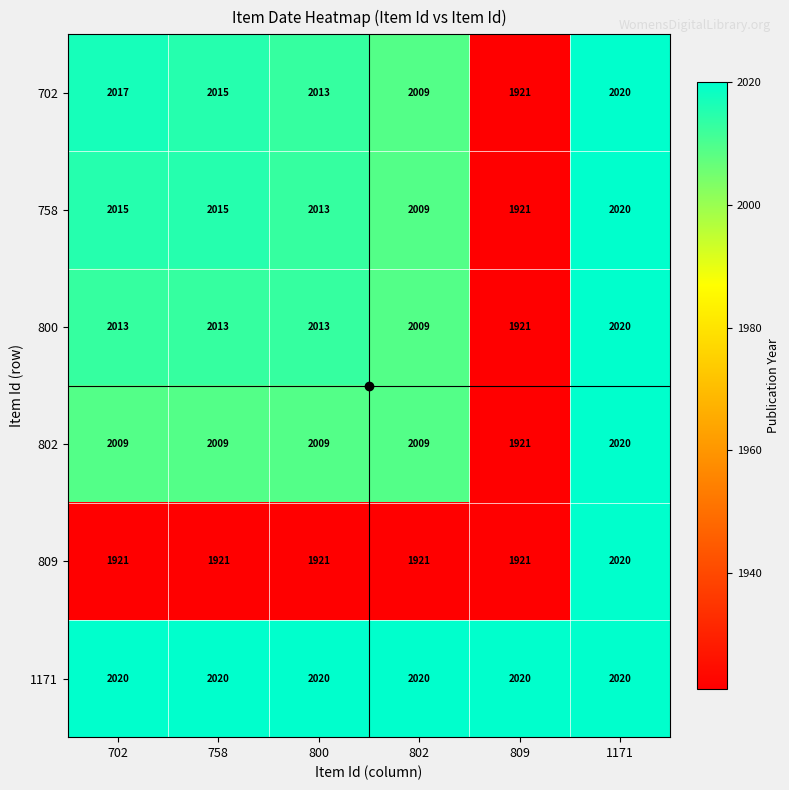

What value does the 809 series have at 702, to the nearest 5?

1920